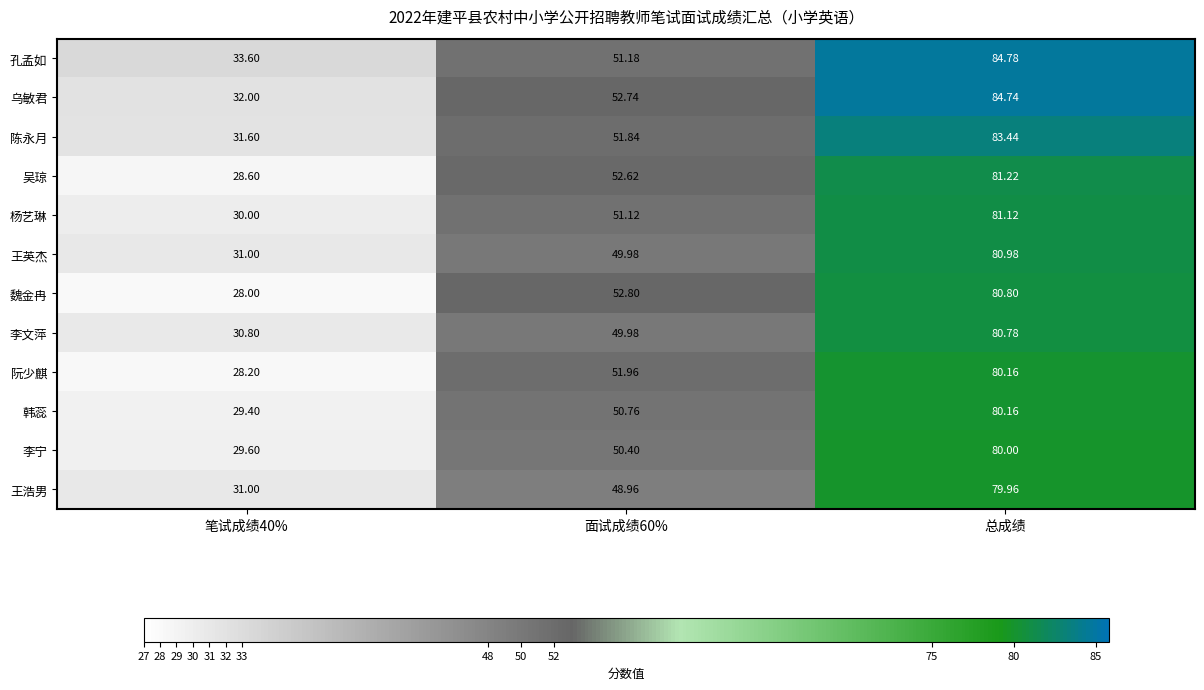

At which category is the sum across all series the highest?

总成绩